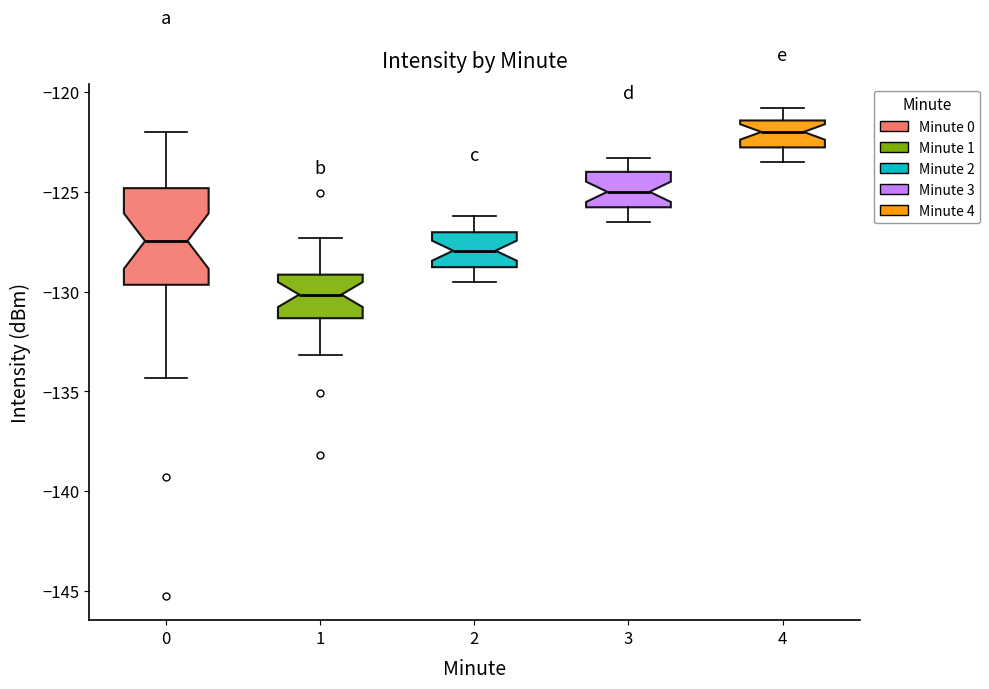

Where is the upper edge of the box at x = 3 on the y-axis? The values are not printed on the chart, so give them approximately, as read against the axis.

-124.0